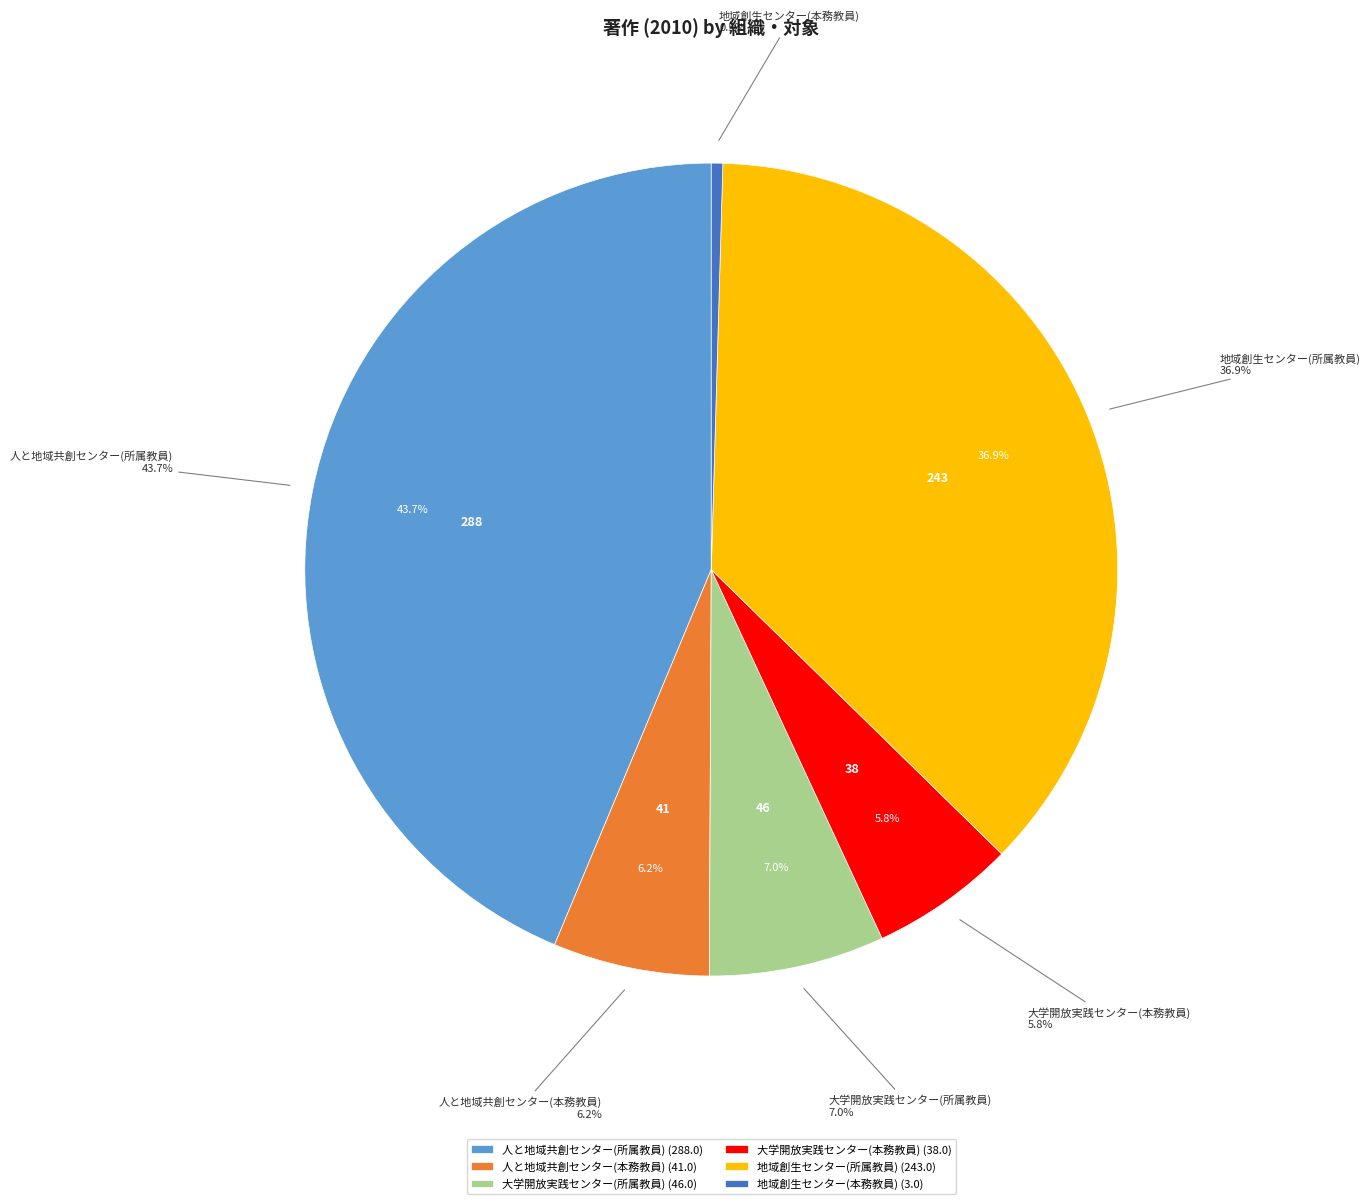

Which has a higher value, 人と地域共創センター(所属教員) or 地域創生センター(本務教員)?

人と地域共創センター(所属教員)